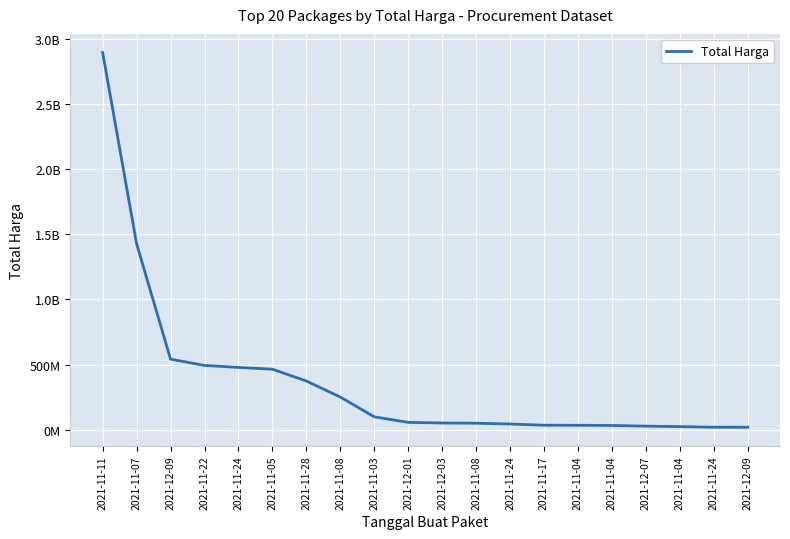

What is the difference between the values at 2021-11-24 and 2021-11-11?

2414522000